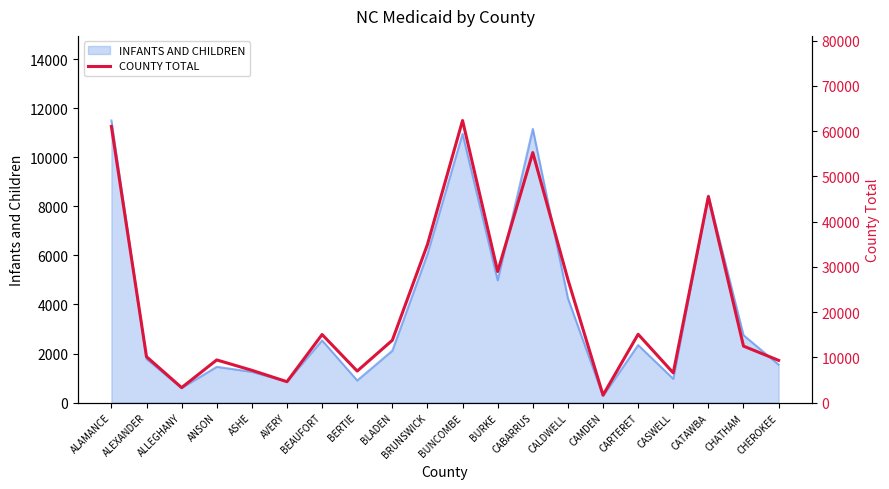

What is the maximum value for INFANTS AND CHILDREN?

11494